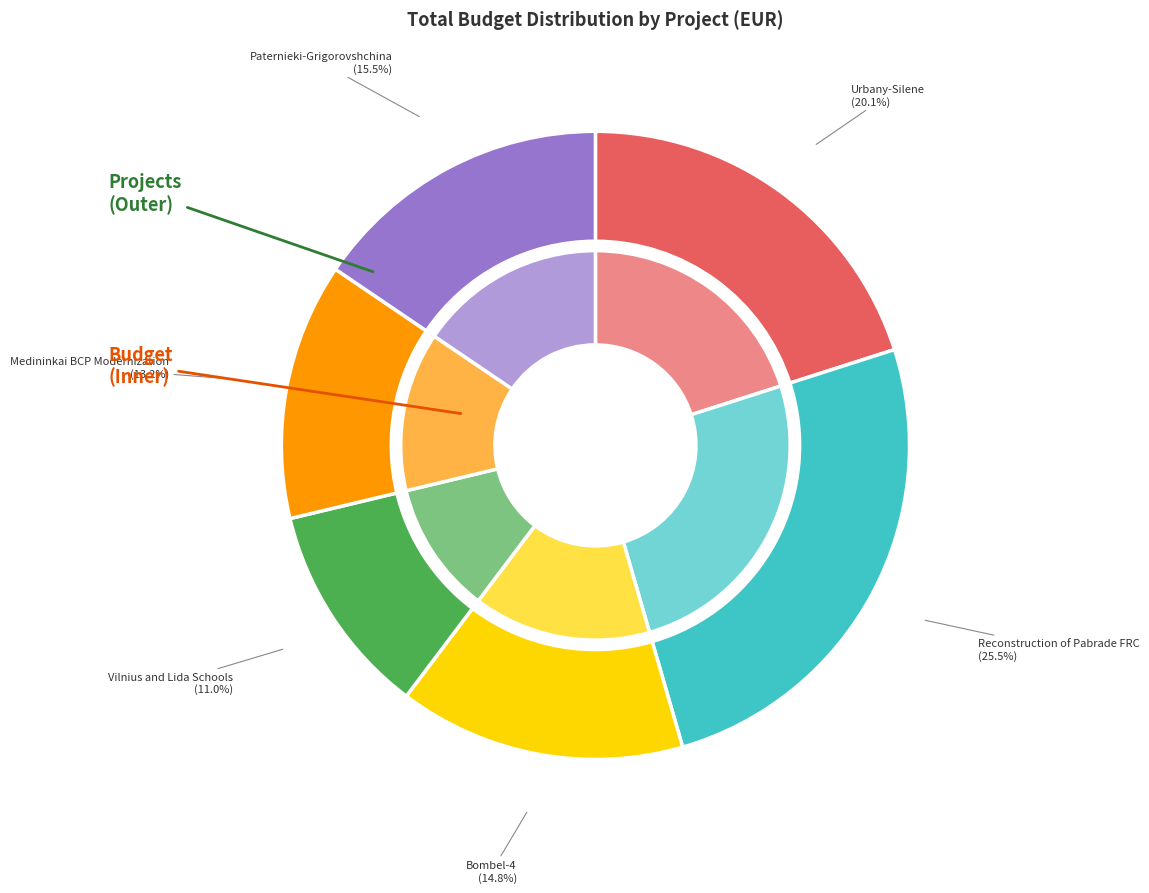

Does Vilnius and Lida Schools account for over 50% of the chart?

No